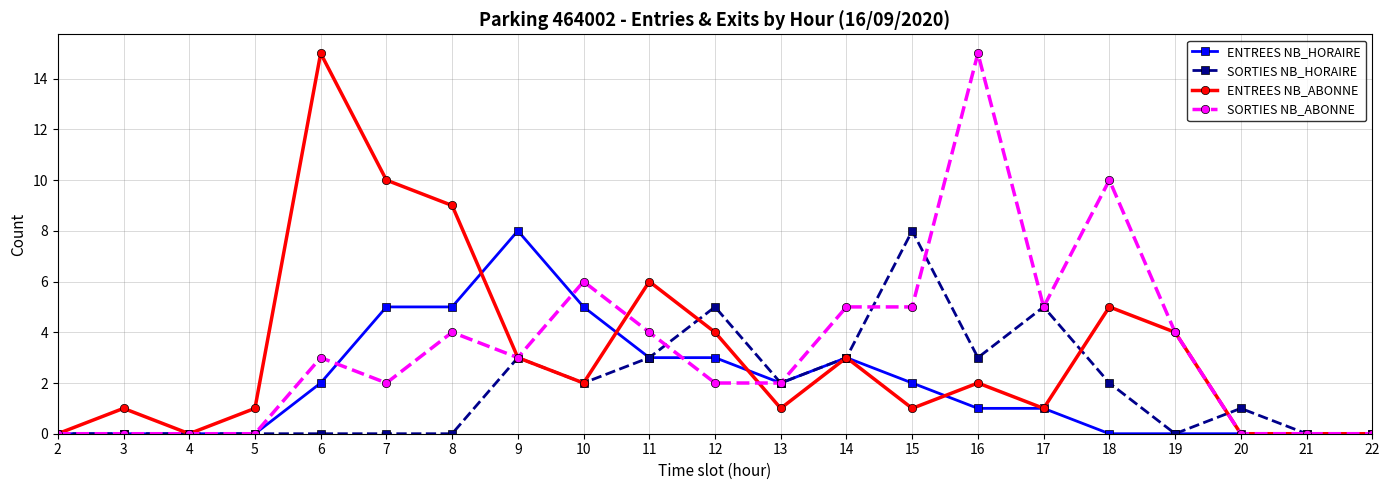

What is the average value of the ENTREES NB_HORAIRE series?

2